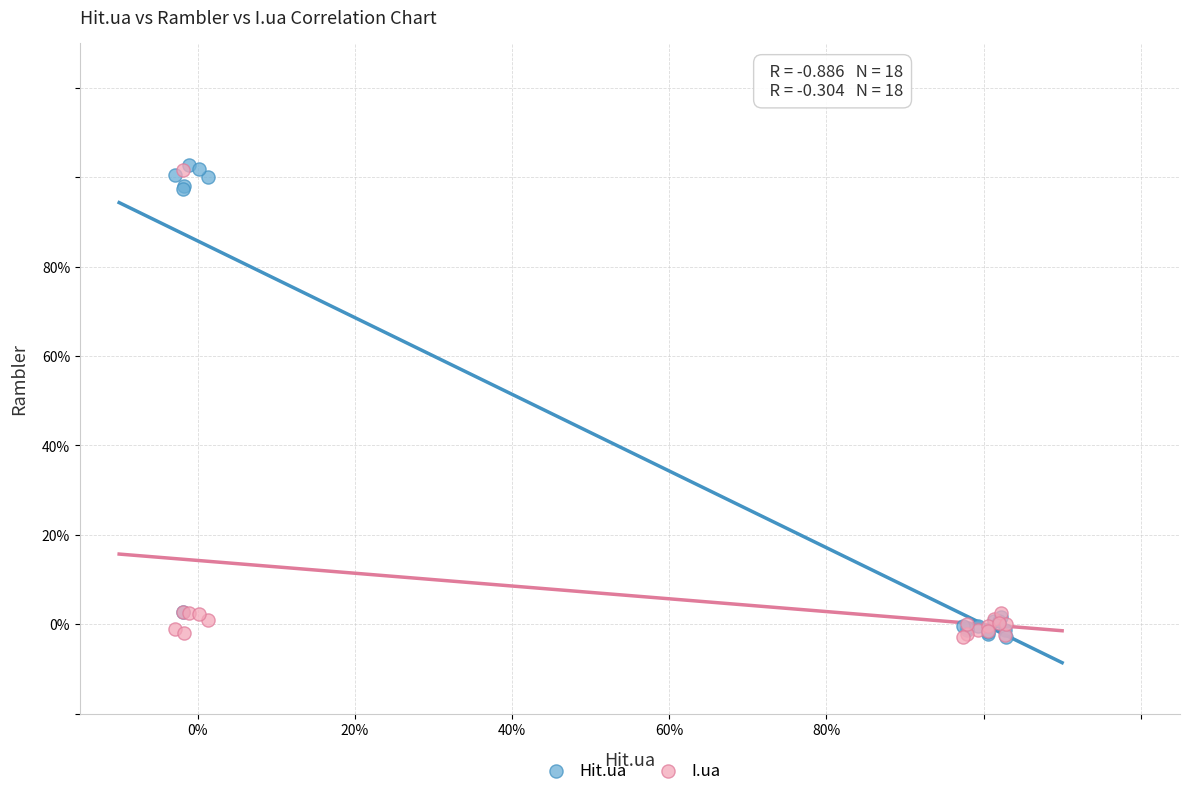

What are all the series names shown in the legend?

Hit.ua, I.ua